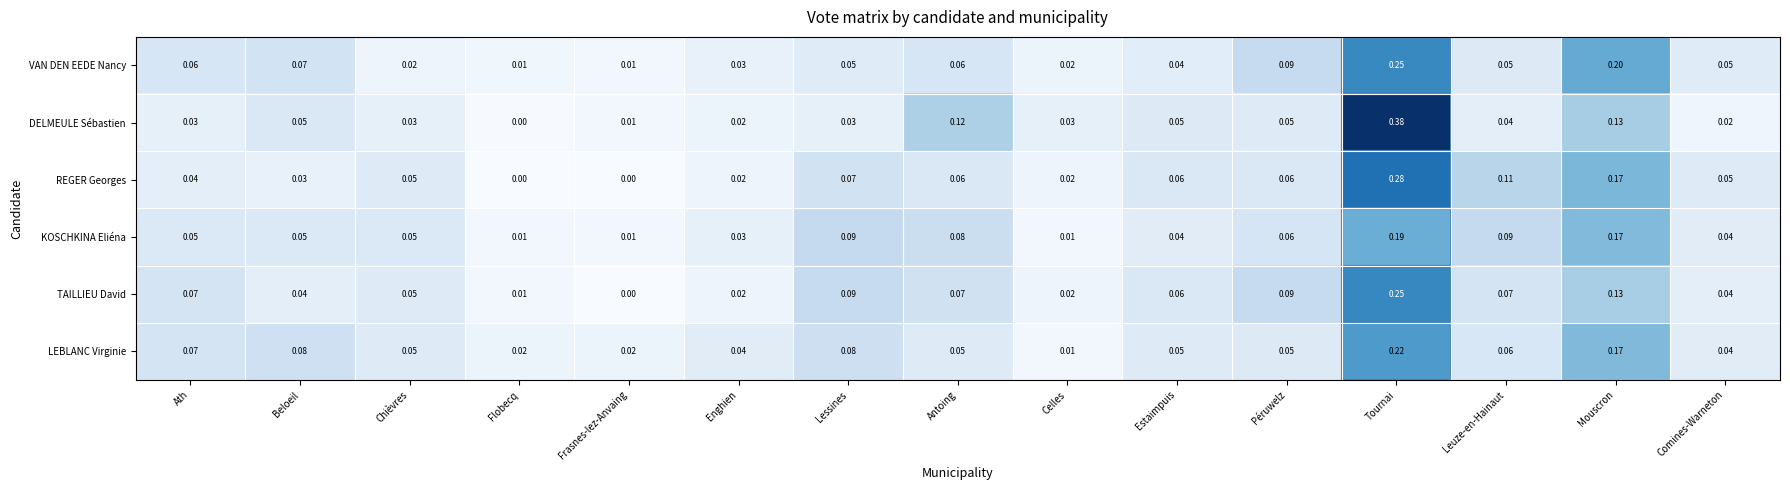

Which label corresponds to the largest value in the chart?

Tournai